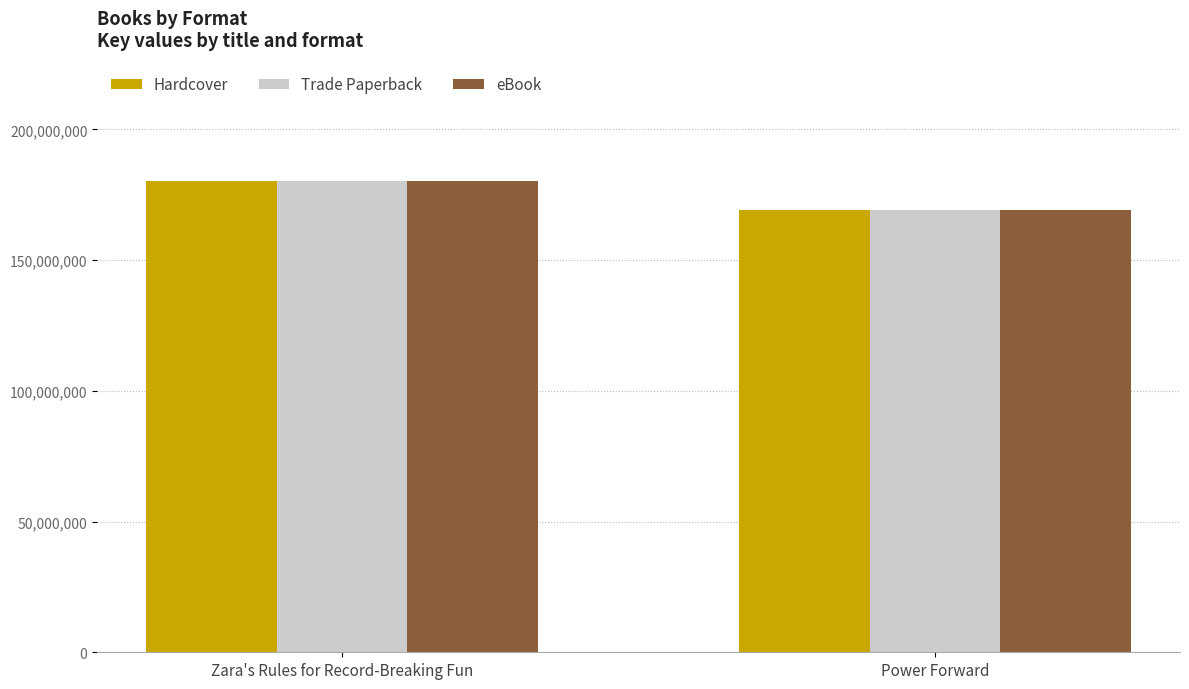

The value of Hardcover at Power Forward is 69336850. True or false?

False